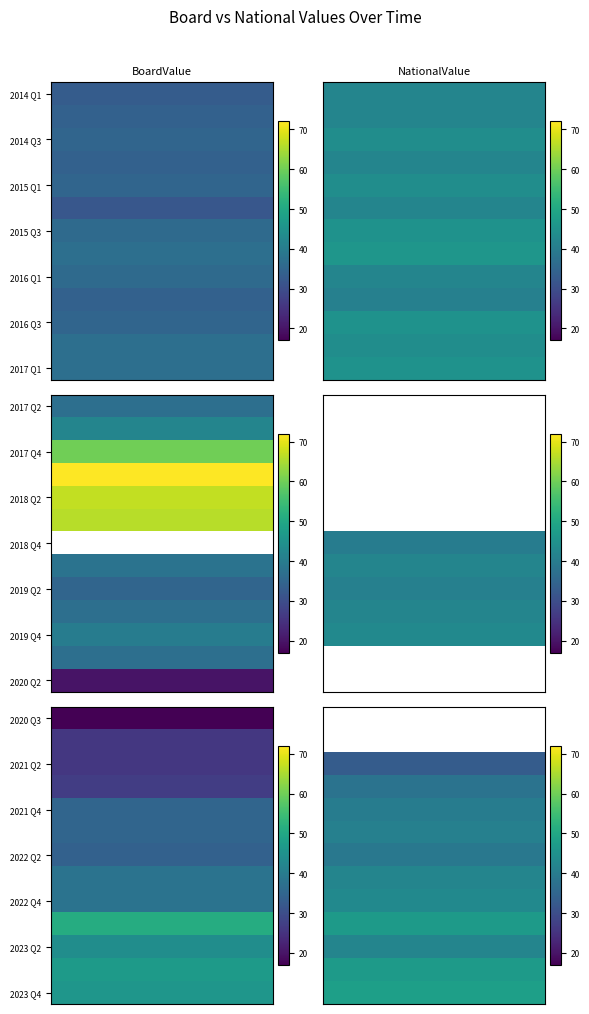

What is the spread (max minus min) of values at 31 Mar 2020?

37